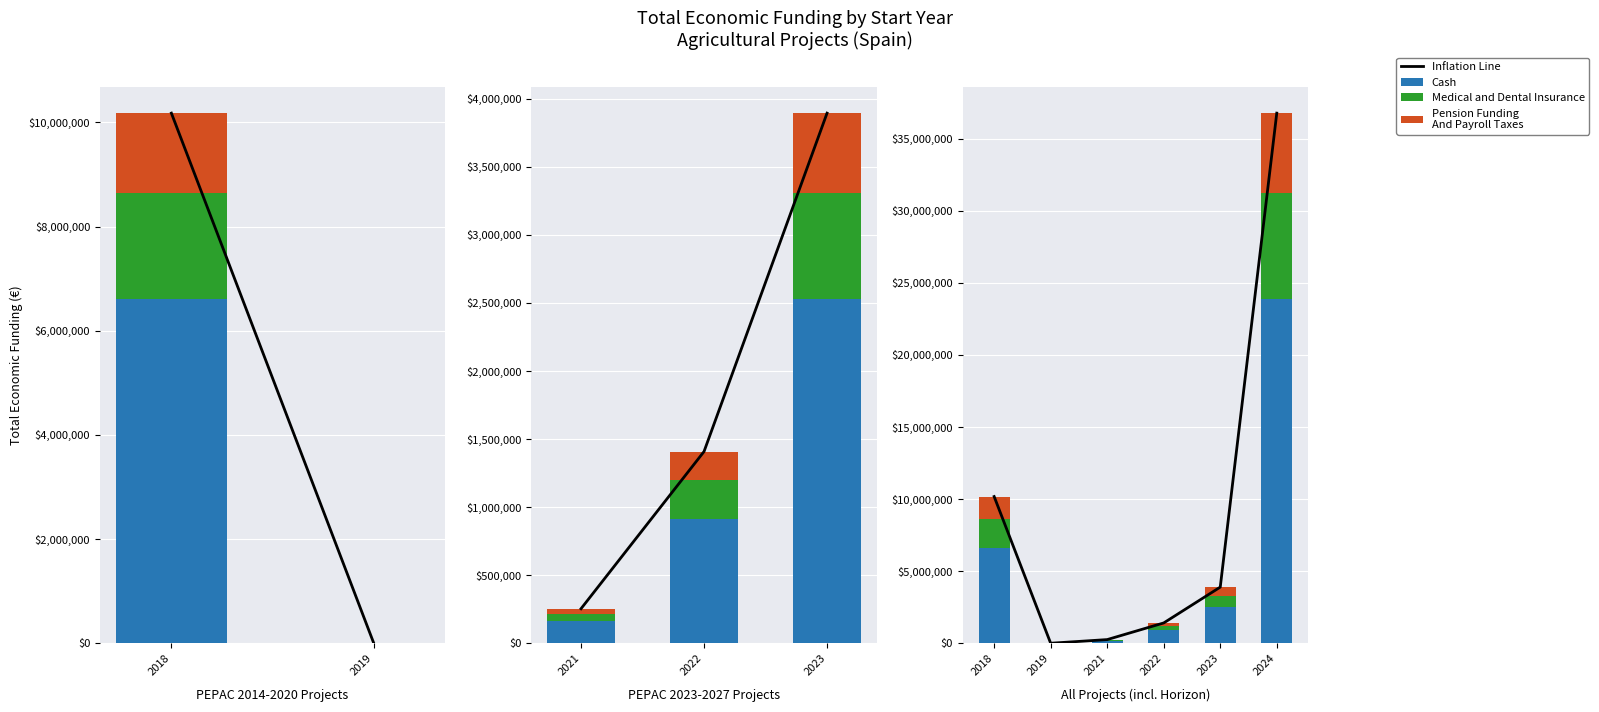

Where does the Cash series first go above 2531147?

2018